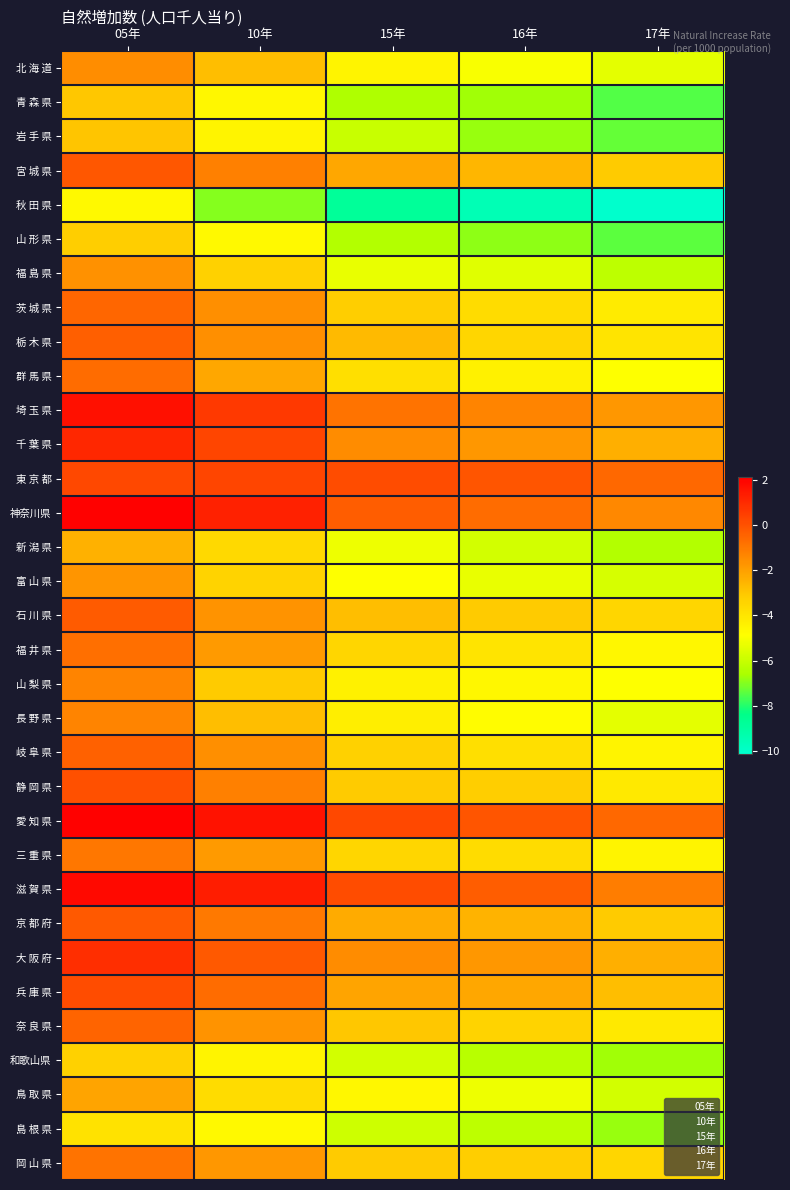

What is the total value across all series at 15年?

-115.0